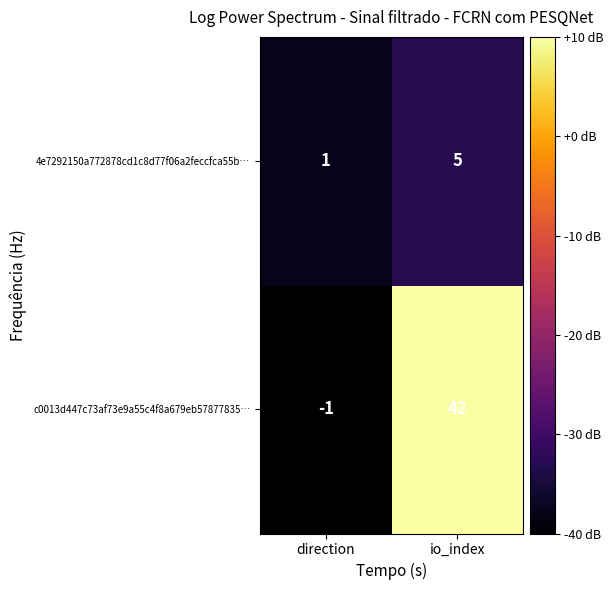

The 4e7292150a772878cd1c8d77f06a2feccfca55b… series shows 7 at io_index. True or false?

False